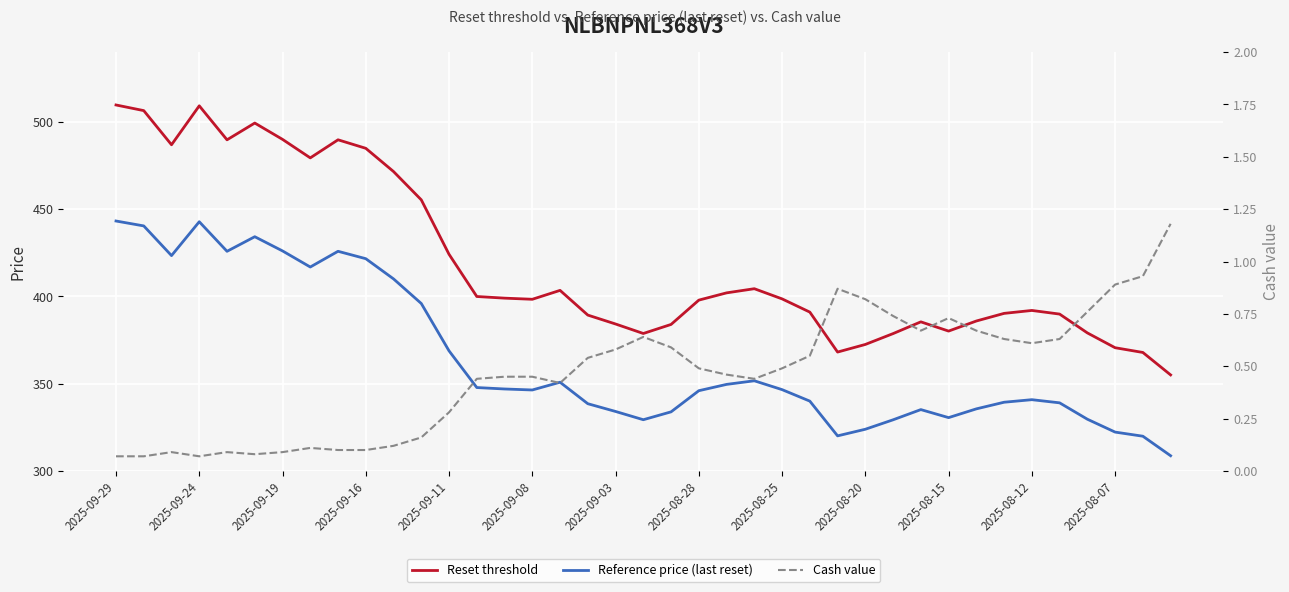

What is the difference between the Cash value values at 16 and 18?

0.2